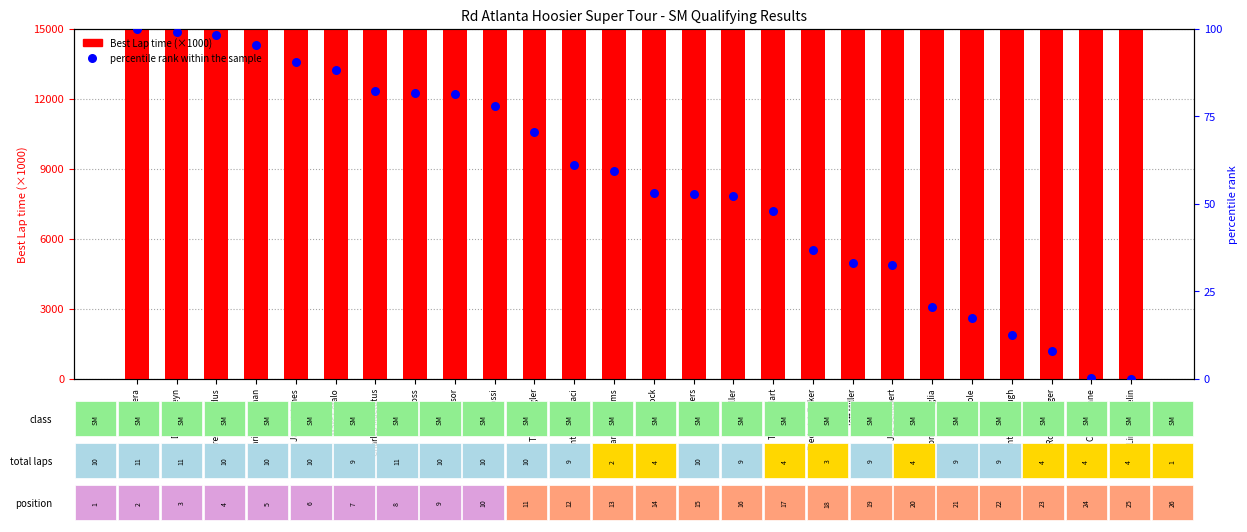

At how many categories does at least one series exceed 816521?

1